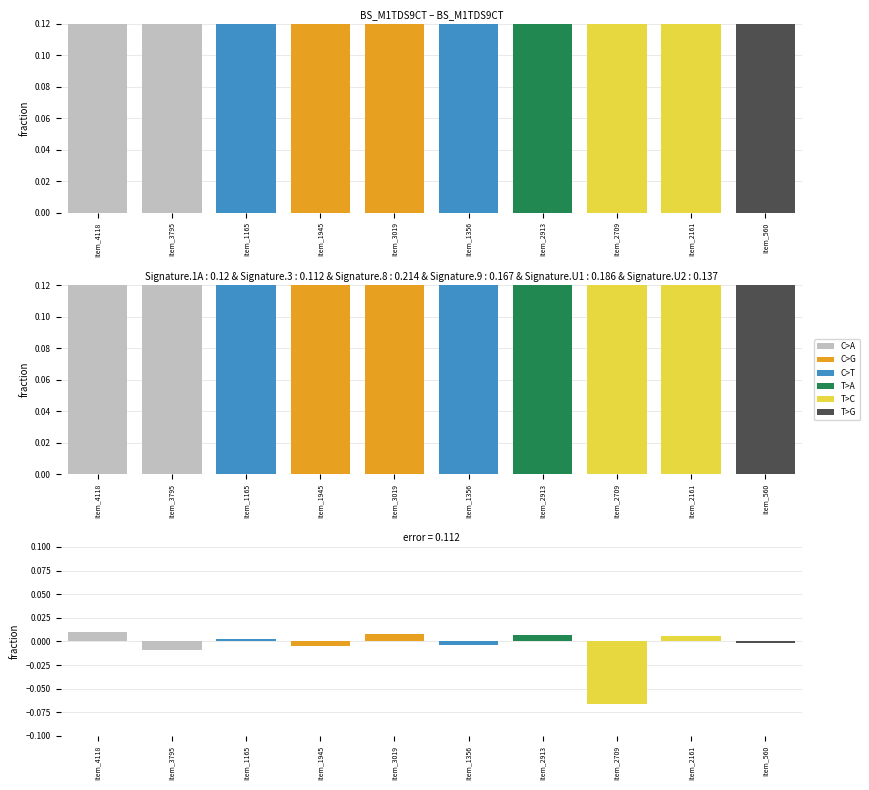

Which has a higher value, Item_1165 or Item_560?

Item_1165